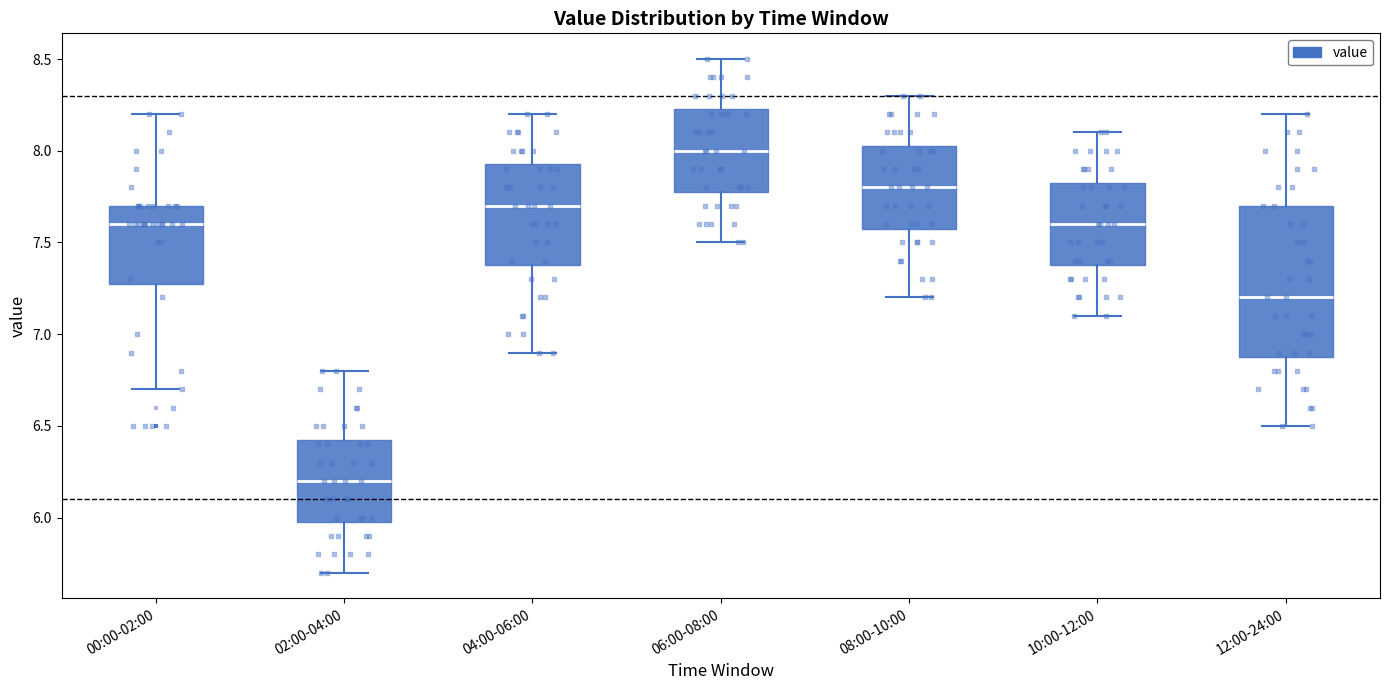

Which box has the highest median line?

06:00-08:00